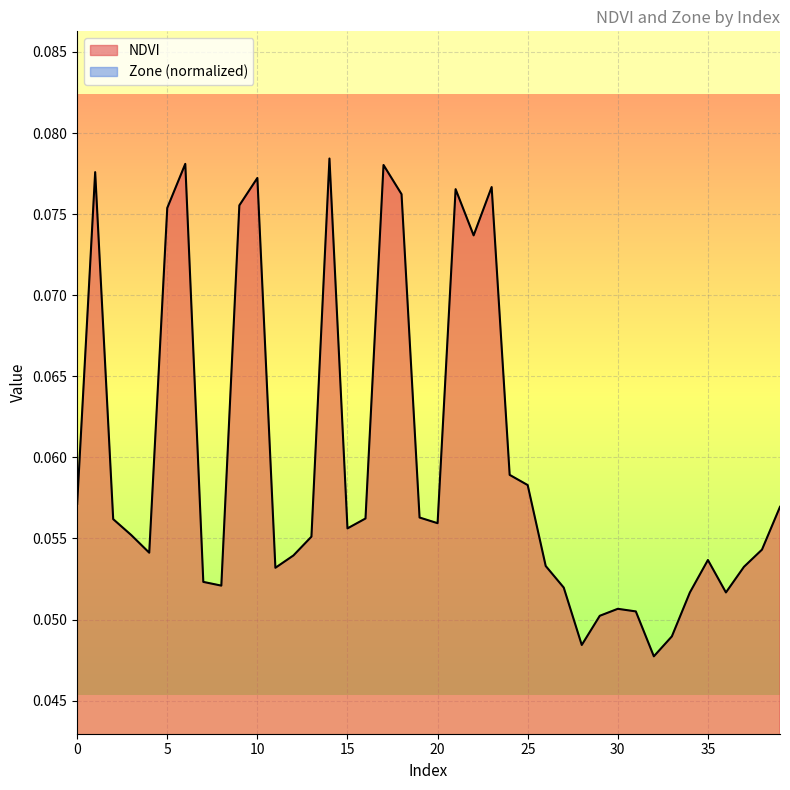

What is the greatest value displayed?

0.1